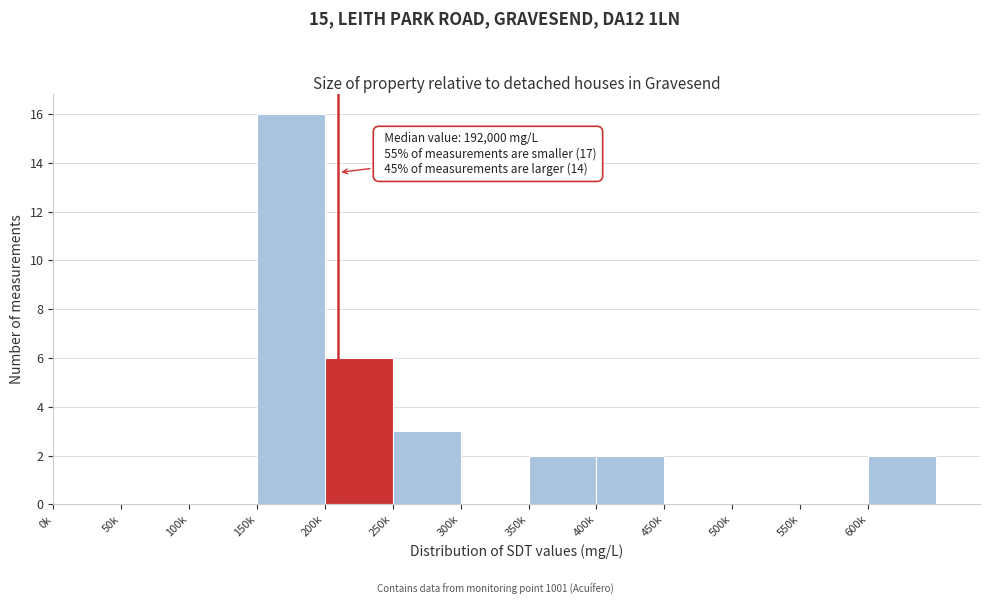

Reading left to right, what are all the values shown in this chart?

0k=0	50k=0	100k=0	150k=16	200k=6	250k=3	300k=0	350k=2	400k=2	450k=0	500k=0	550k=0	600k=2